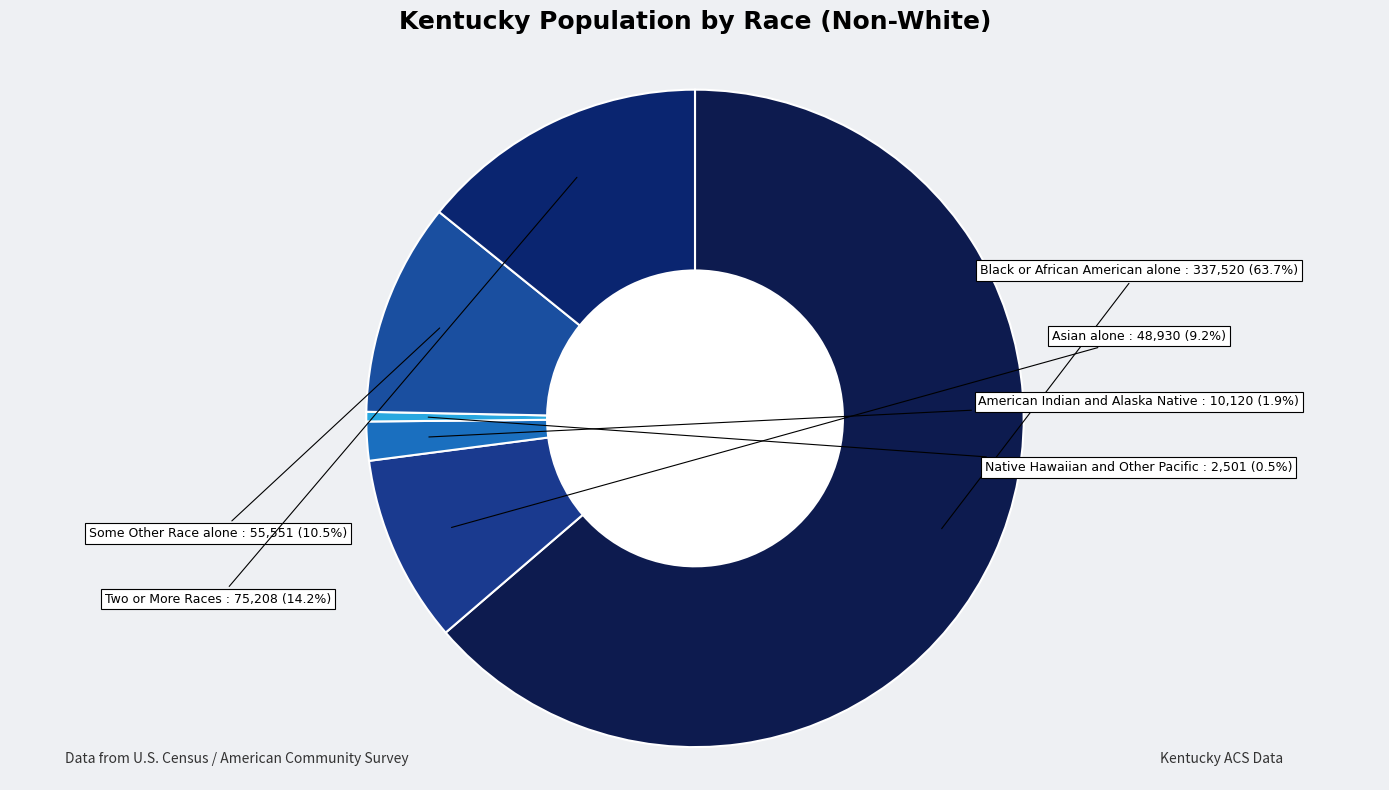

How many slices are in this pie chart?

6